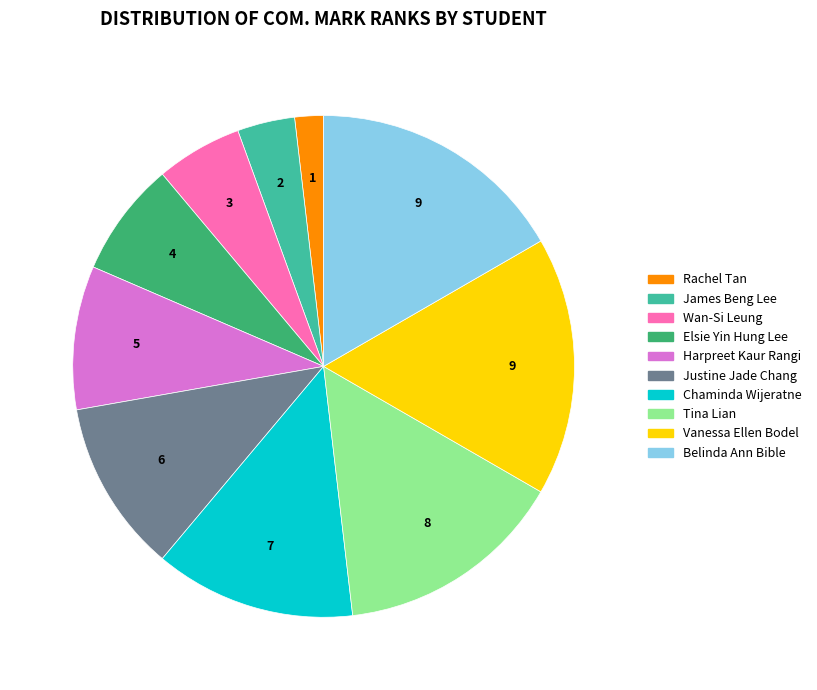

Combined, do Chaminda Wijeratne and James Beng Lee account for over 50%?

No